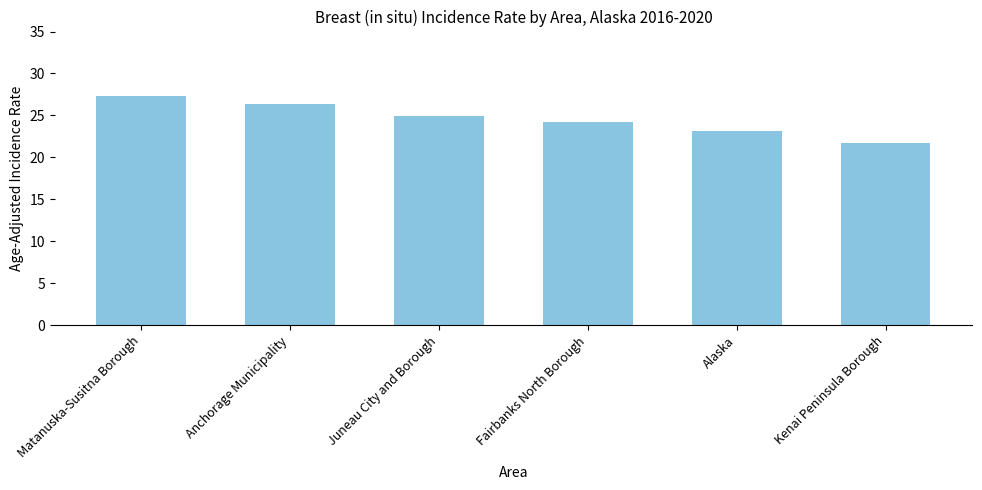

How many distinct data groups are displayed?

1